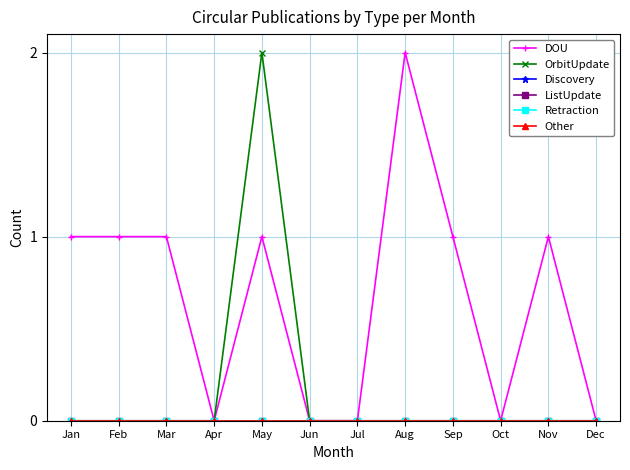

Which category has the lowest value across all series?

Apr